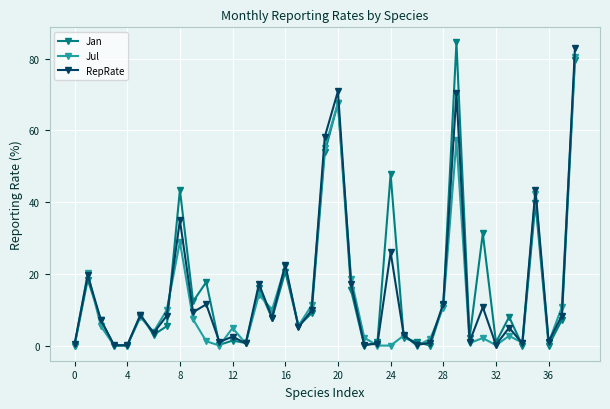

What is the maximum value shown in the chart?

84.5